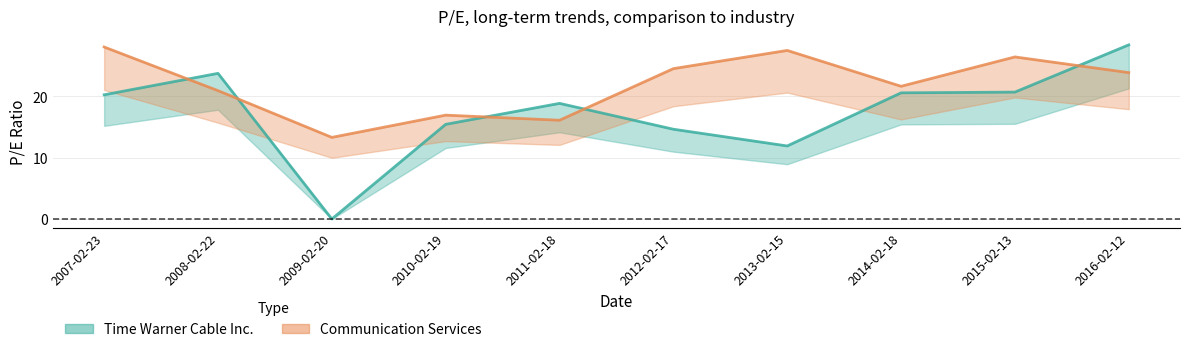

Where is Time Warner Cable Inc. nearest to the value 14?

2012-02-17